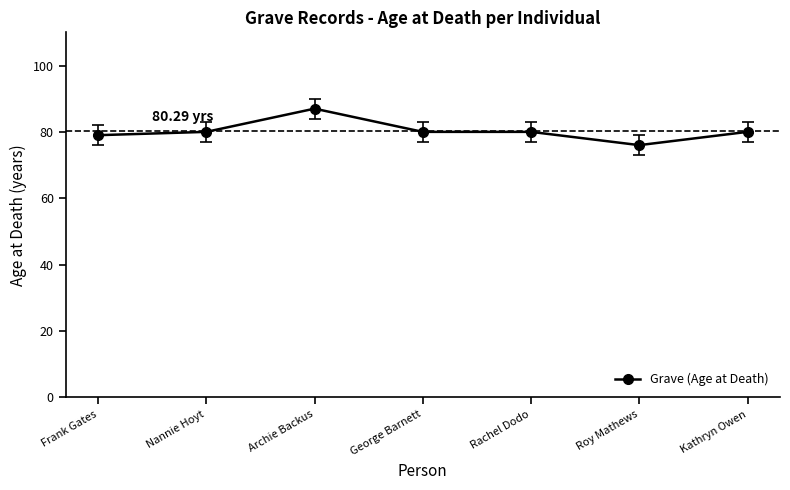

Which label corresponds to the smallest value in the chart?

Roy Mathews